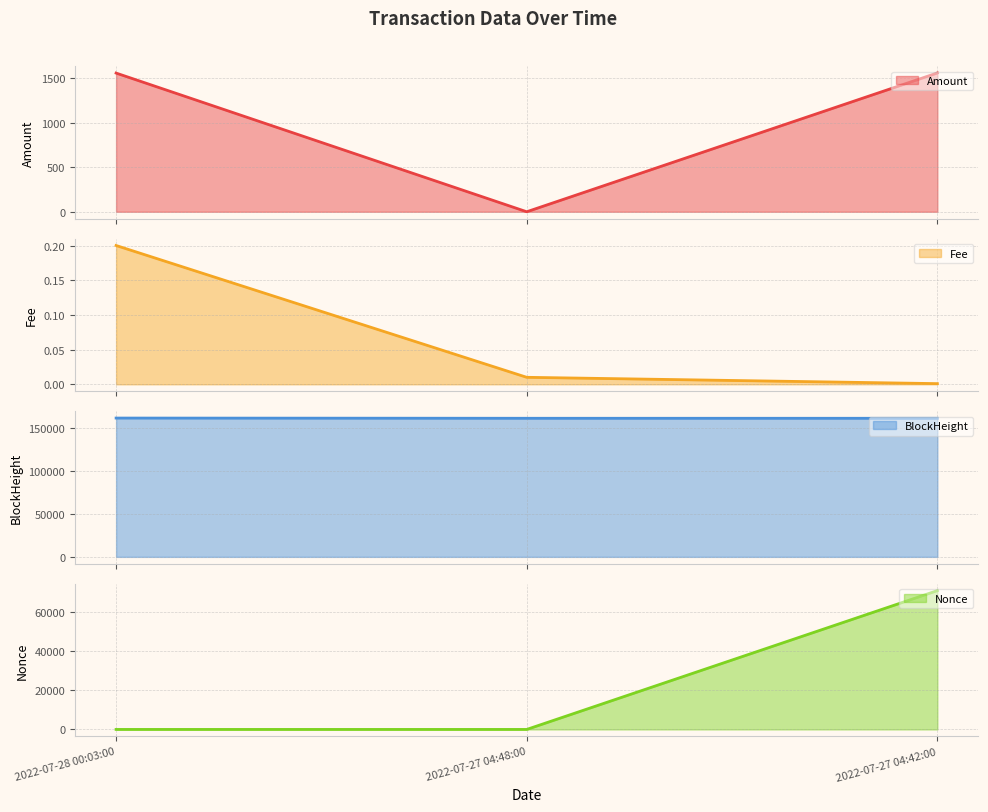

What is the difference between the second highest and minimum values?

1554.0